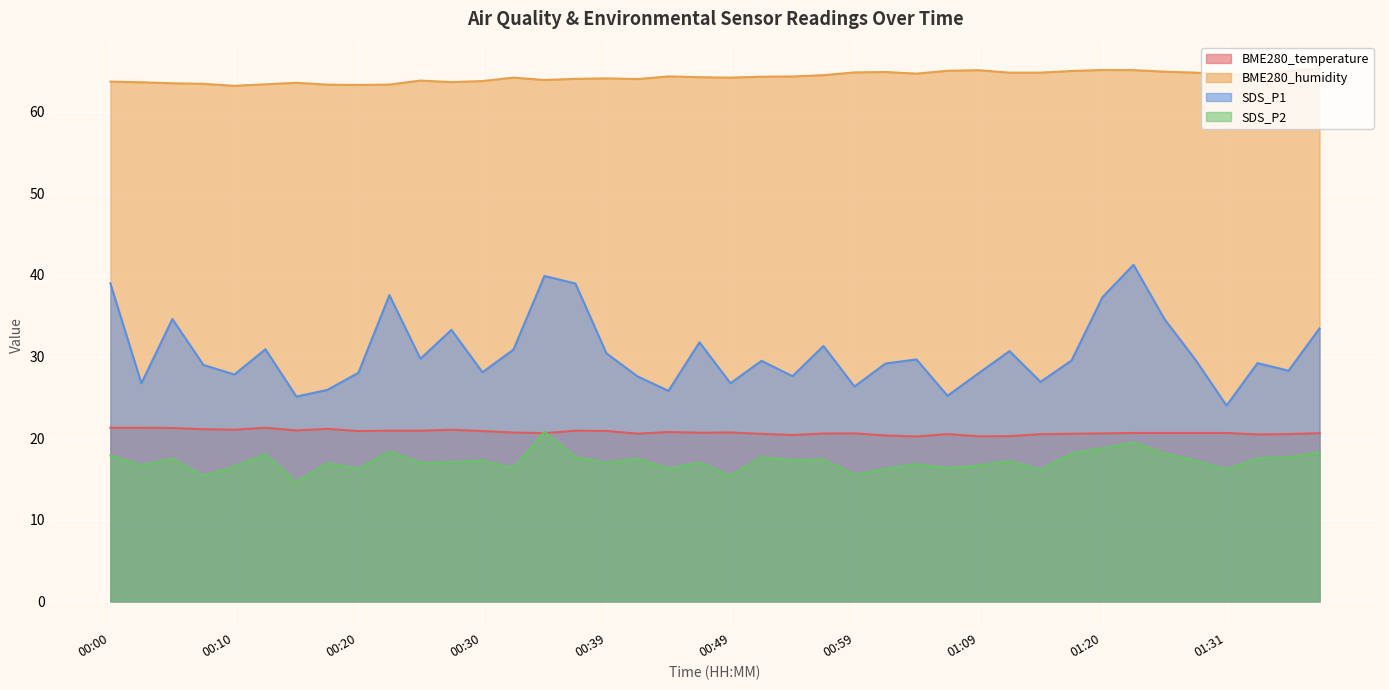

What is the average value of the BME280_humidity series?

64.2